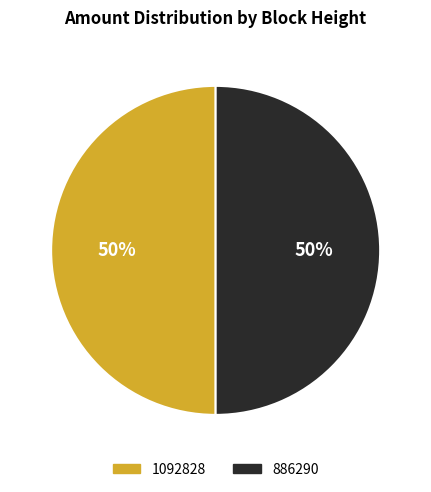

Is it true that 1092828 is 50% of the pie?

True